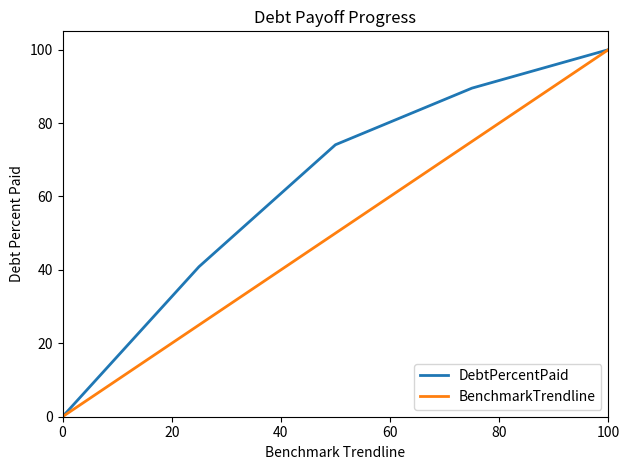

Which series has the largest total across all categories?

DebtPercentPaid